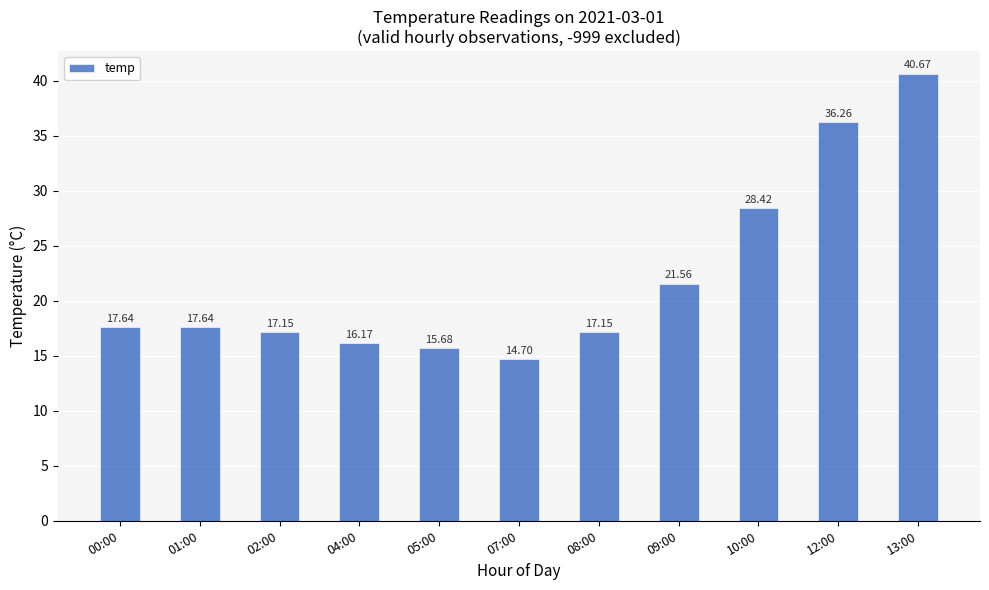

At which label does the data first exceed 17?

00:00